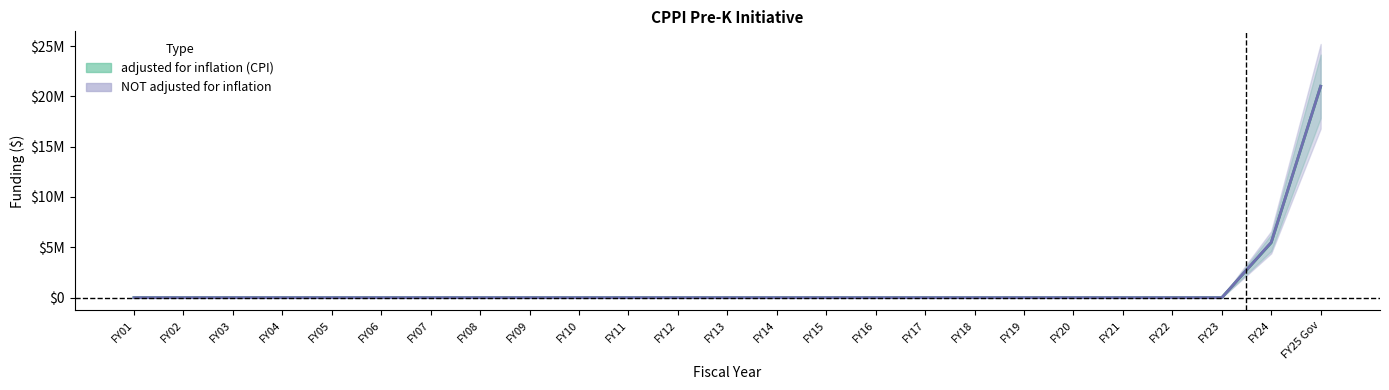

The value of NOT adjusted for inflation at FY19 is -11394901. True or false?

False